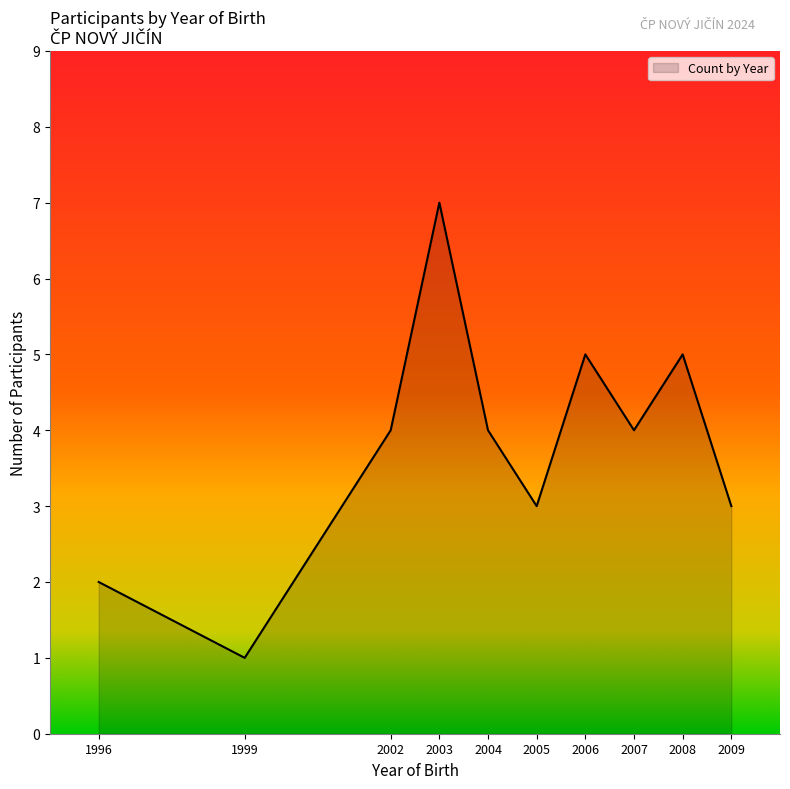

Reading right to left, list all the values displayed in this chart.

3	5	4	5	3	4	7	4	1	2